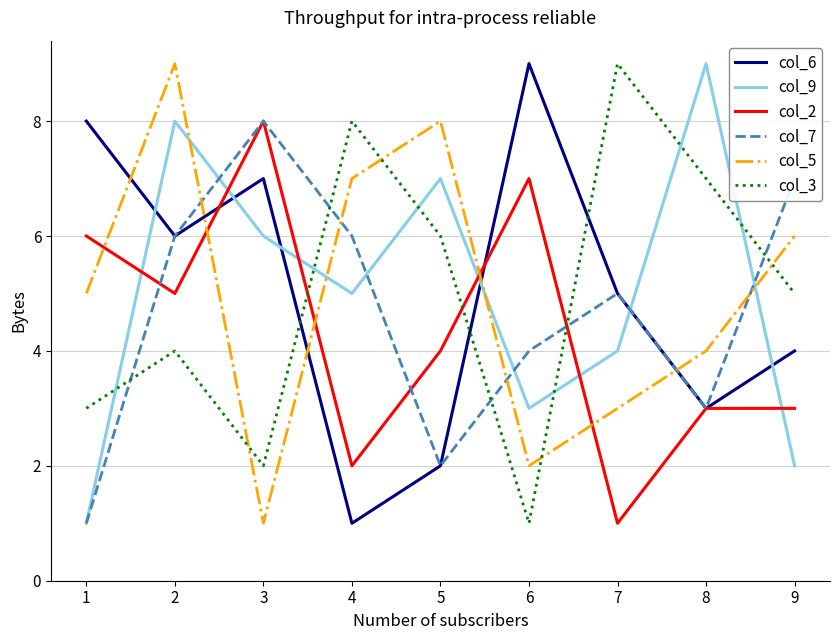

What is the maximum value for col_3?

9